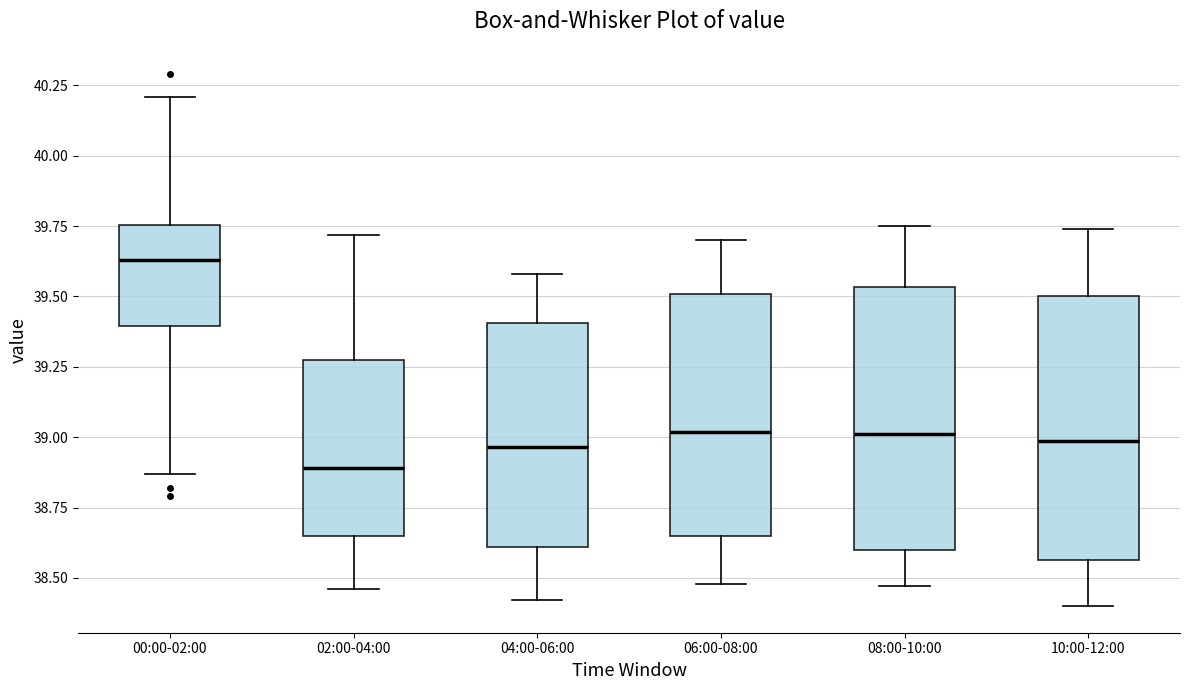

Which box has the highest median line?

00:00-02:00